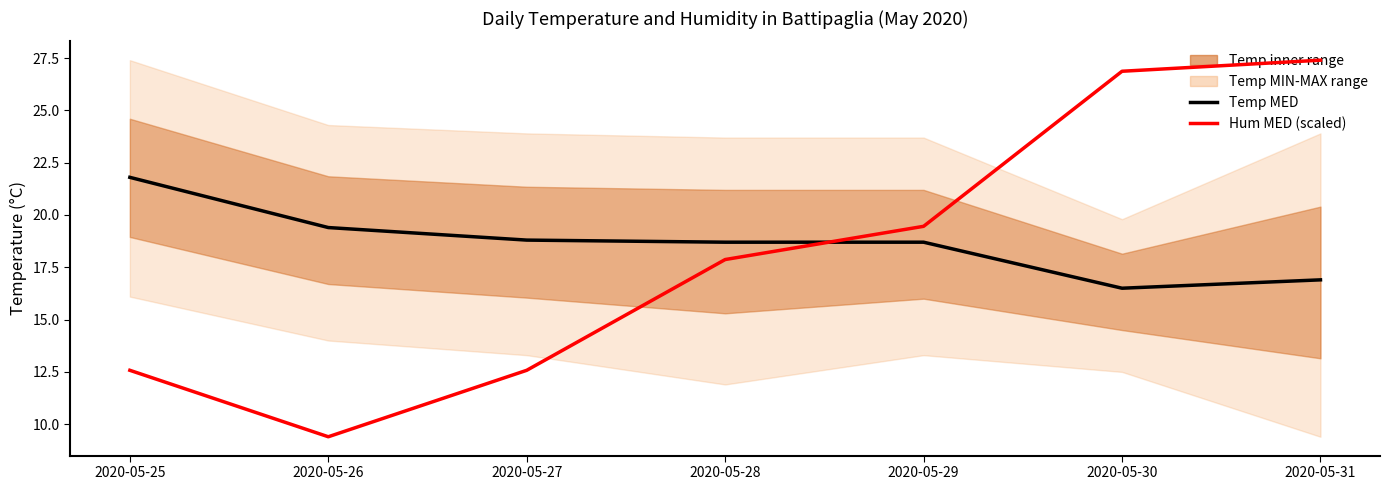

What is the total value across all series at 2020-05-25?

34.4